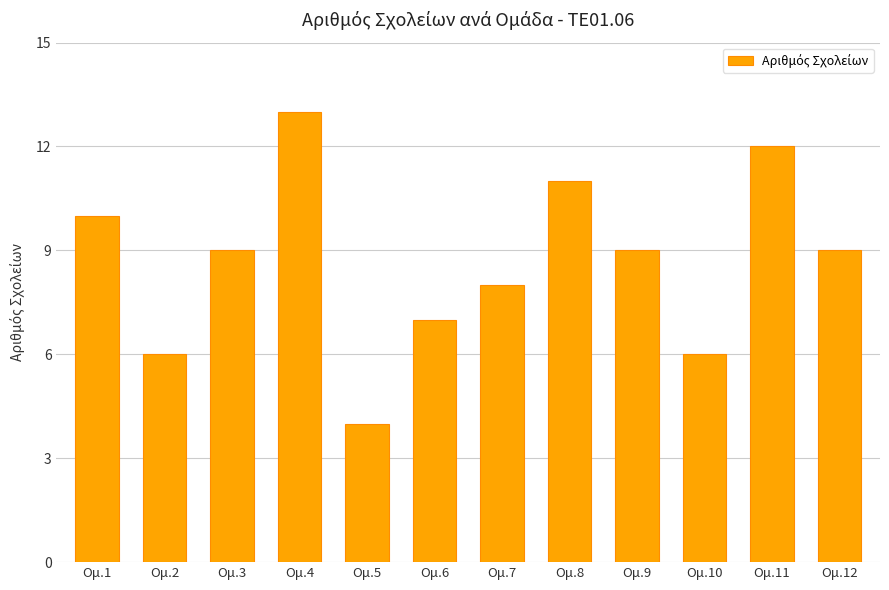

What is the value of the 1st bar from the left?

10